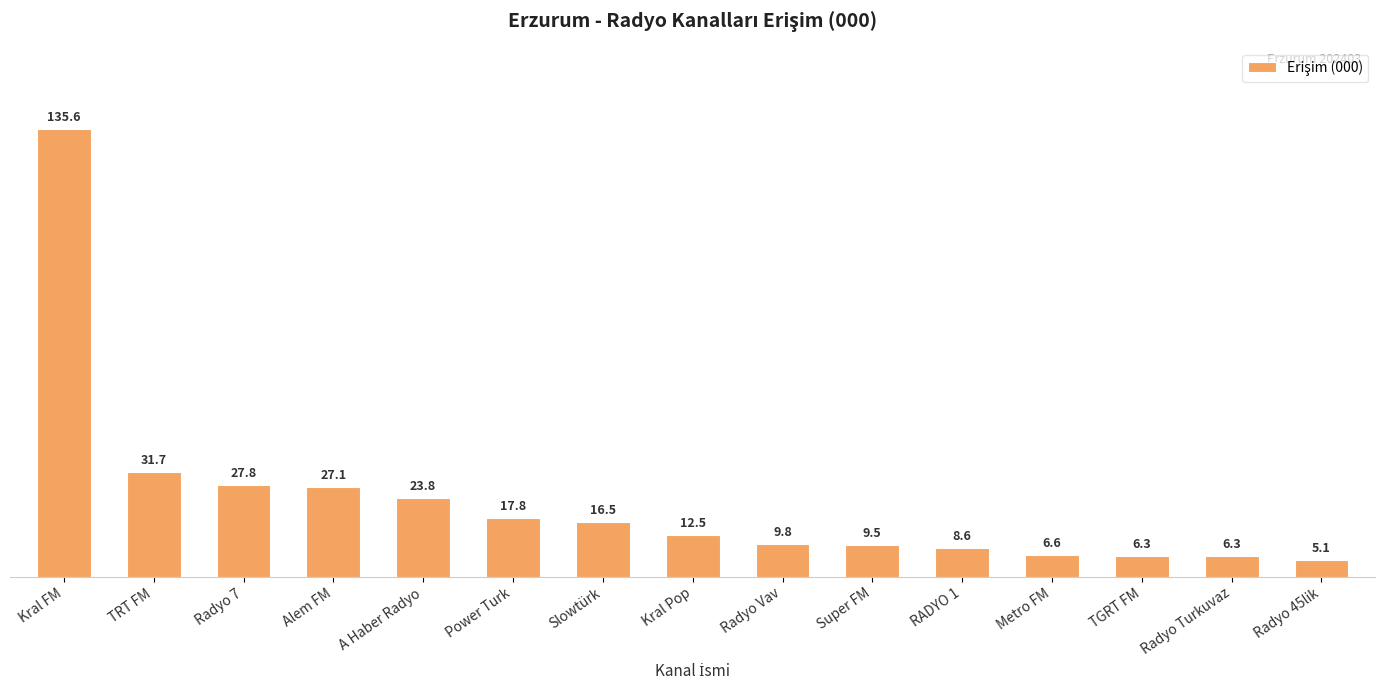

What position from the right is Metro FM?

4